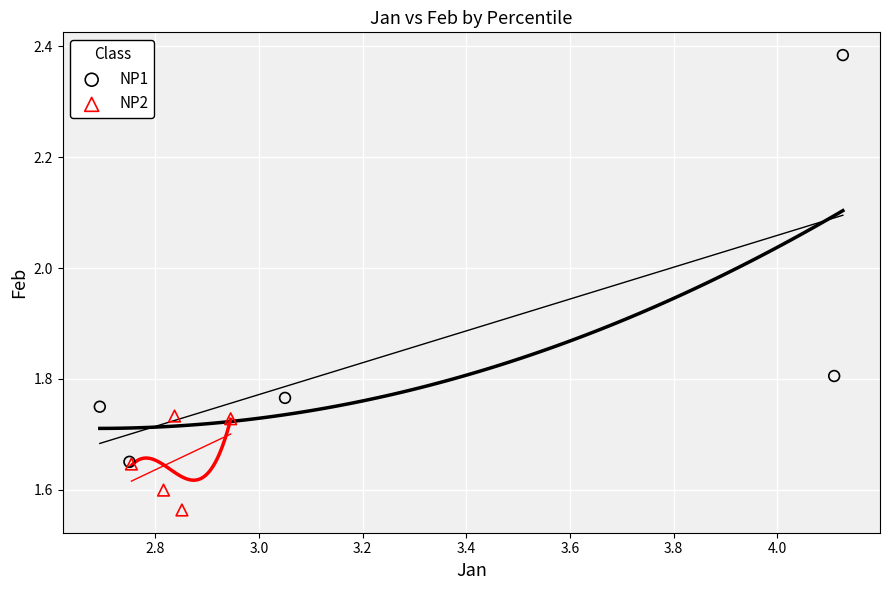

What are all the series names shown in the legend?

NP1, NP2